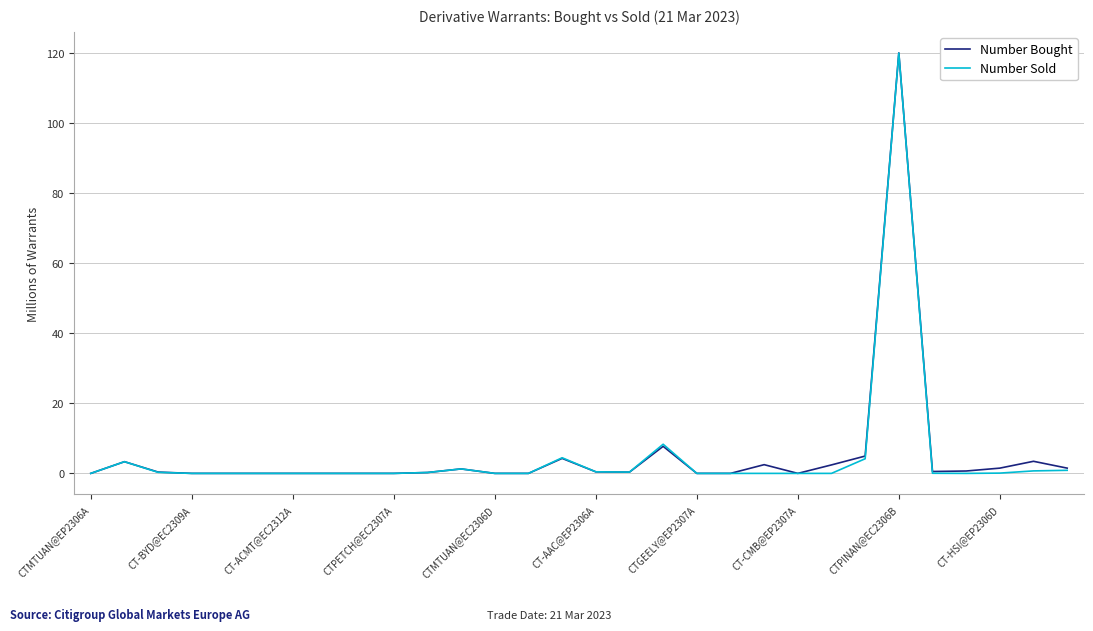

What is the highest value of the Number Sold series?

119.9